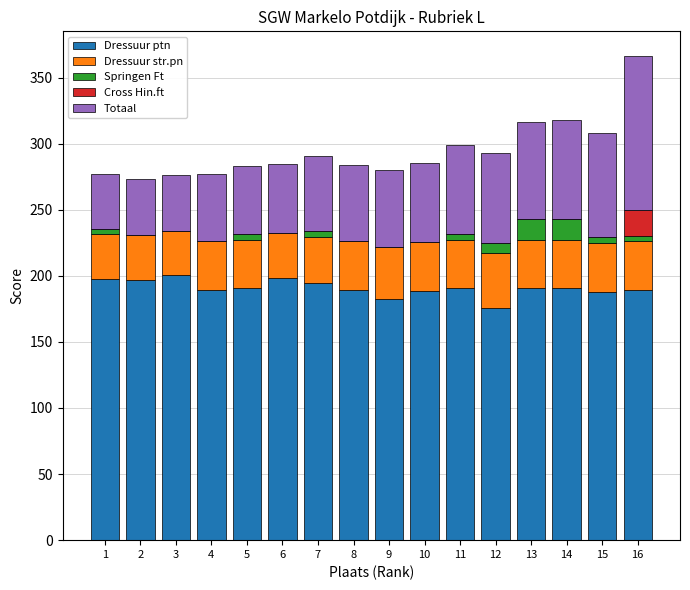

What is the total value across all series at 8?

283.8